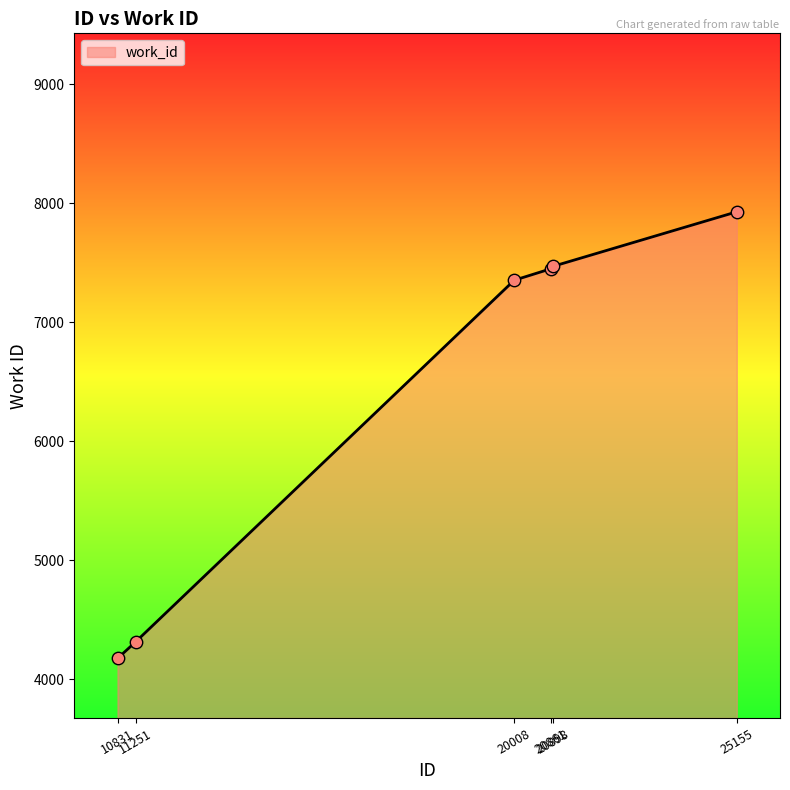

Between 20008 and 10831, which is larger?

20008